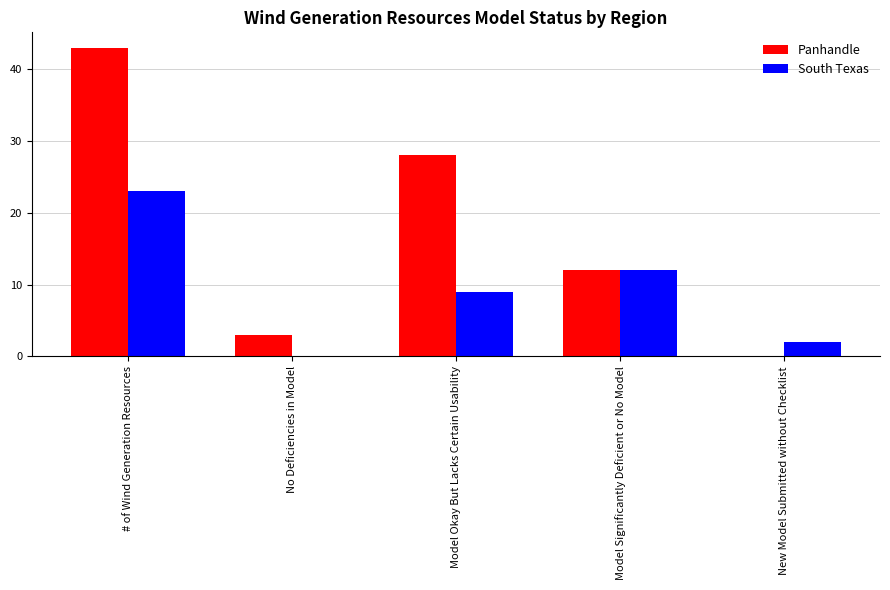

What value does the Panhandle series have at Model Significantly Deficient or No Model?

12